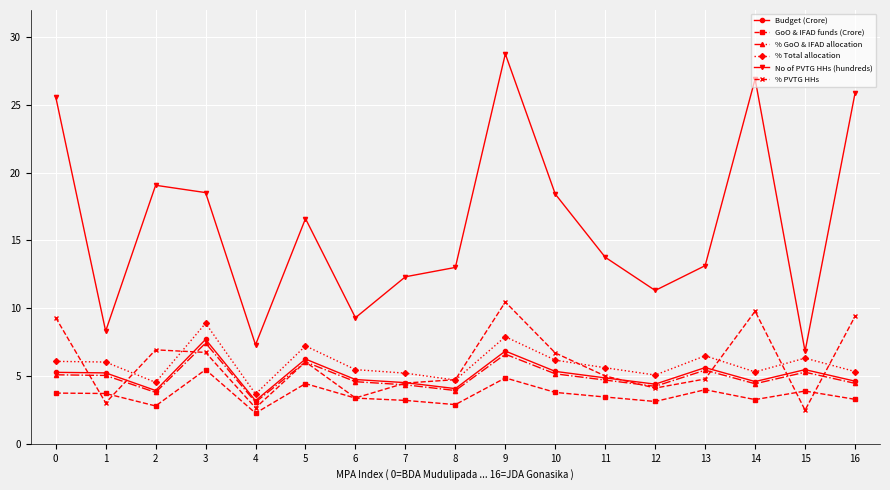

Which category has the highest value in the % GoO & IFAD allocation series?

3